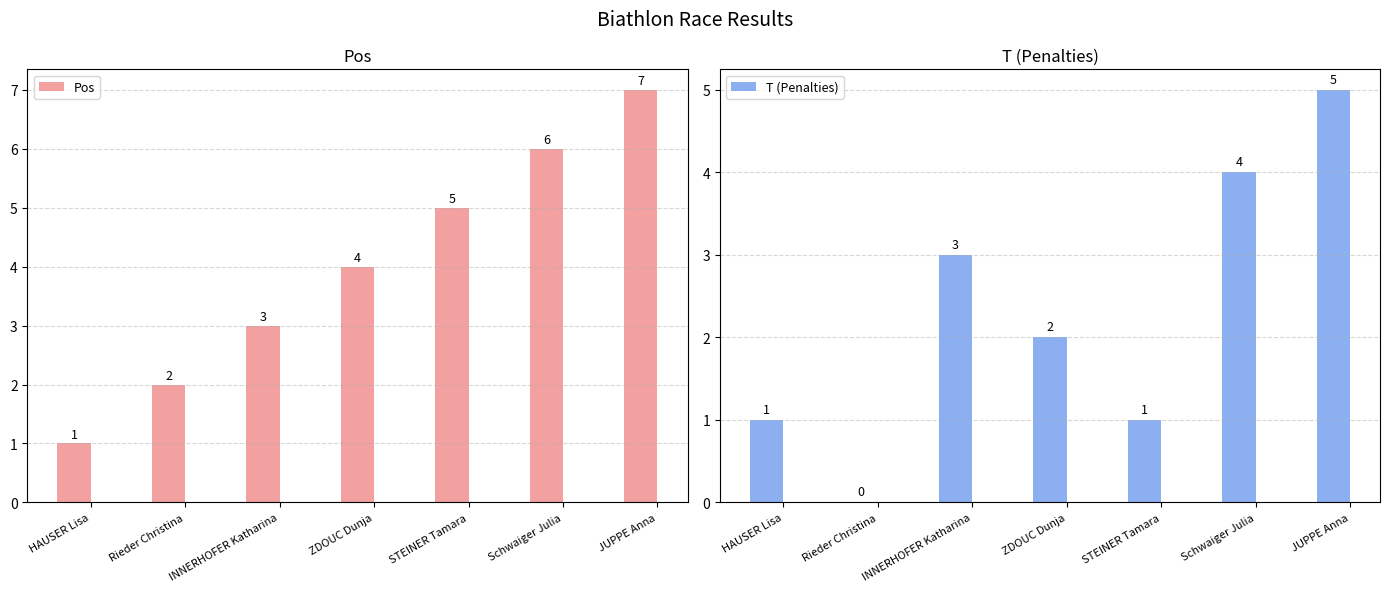

What is the difference between the maximum and minimum values in the Pos series?

6